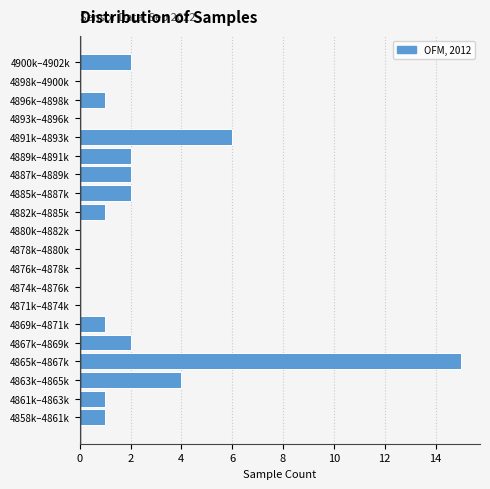

Reading bottom to top, transcribe all the data shown in this chart.

4858k–4861k=1	4861k–4863k=1	4863k–4865k=4	4865k–4867k=15	4867k–4869k=2	4869k–4871k=1	4871k–4874k=0	4874k–4876k=0	4876k–4878k=0	4878k–4880k=0	4880k–4882k=0	4882k–4885k=1	4885k–4887k=2	4887k–4889k=2	4889k–4891k=2	4891k–4893k=6	4893k–4896k=0	4896k–4898k=1	4898k–4900k=0	4900k–4902k=2